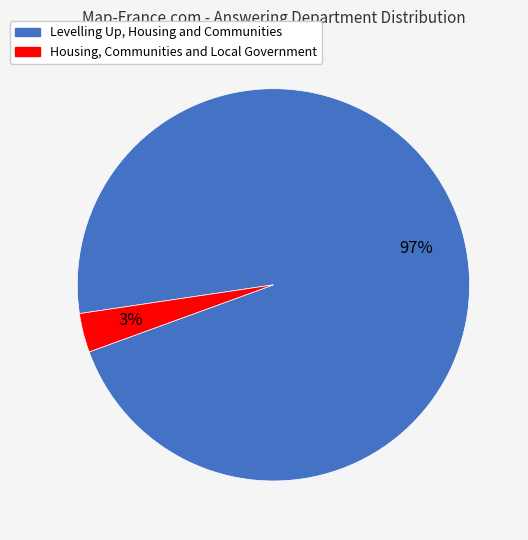

Combined, do Housing, Communities and Local Government and Levelling Up, Housing and Communities account for over 50%?

Yes